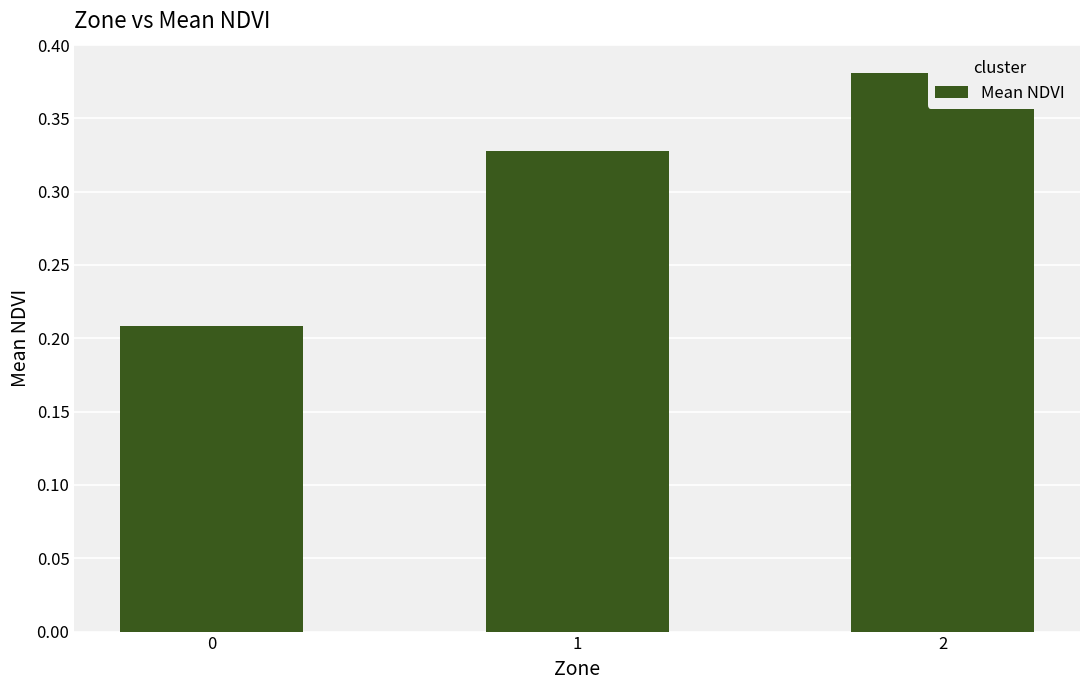

Rank the categories by value from highest to lowest.

2, 1, 0